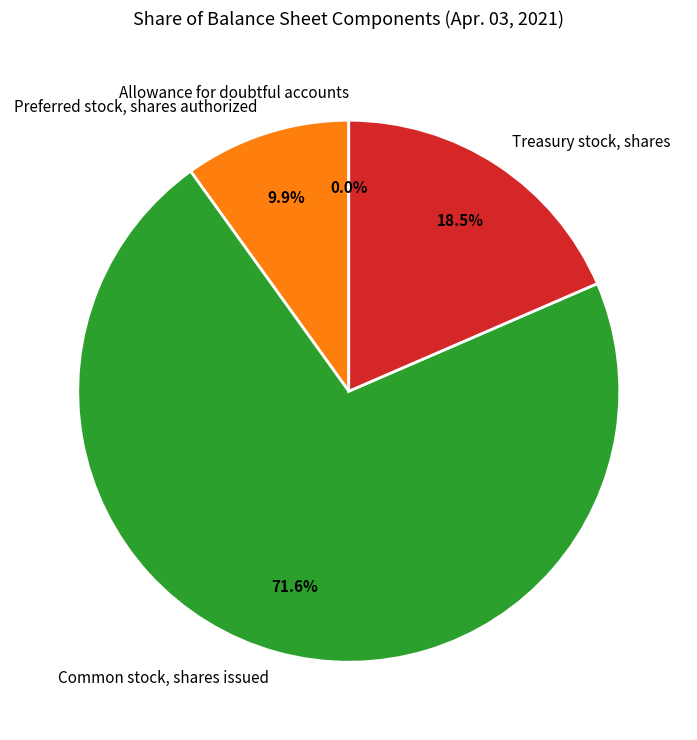

To the nearest percent, what is the difference between the largest and smallest slice percentages?

72%